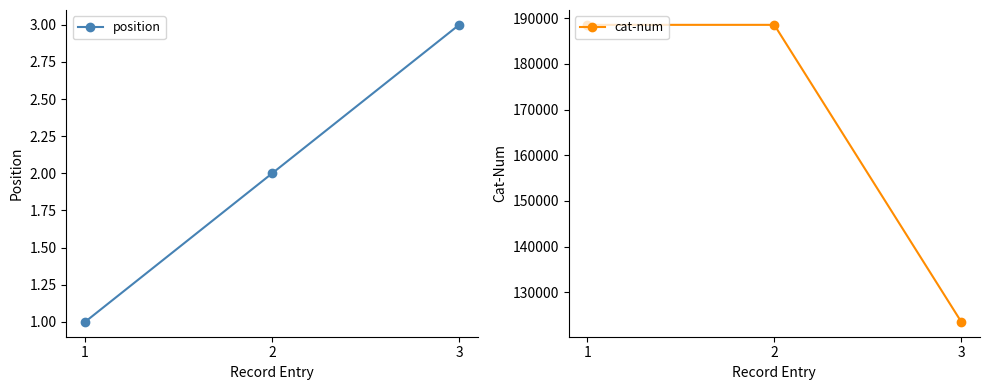

Is it true that cat-num equals 188537 at 2?

True